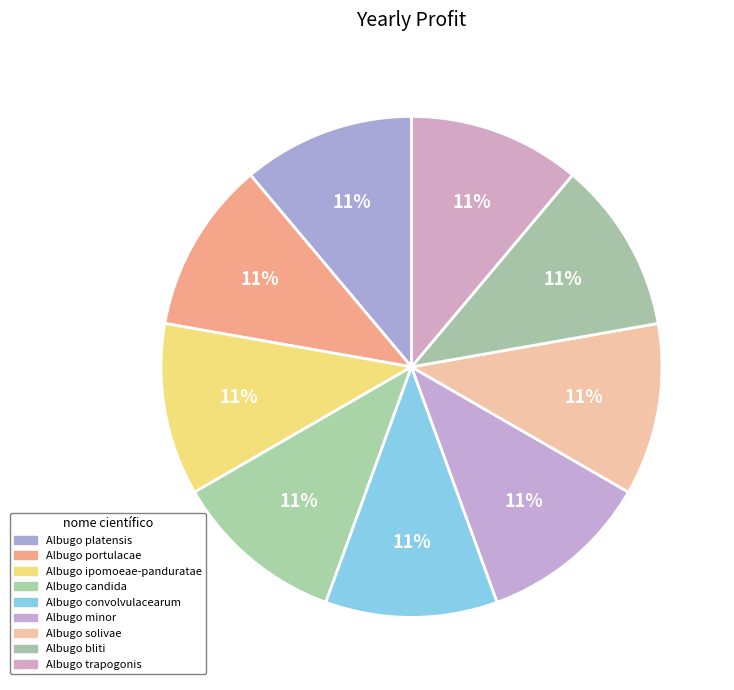

True or false: Albugo convolvulacearum accounts for 11% of the total.

True